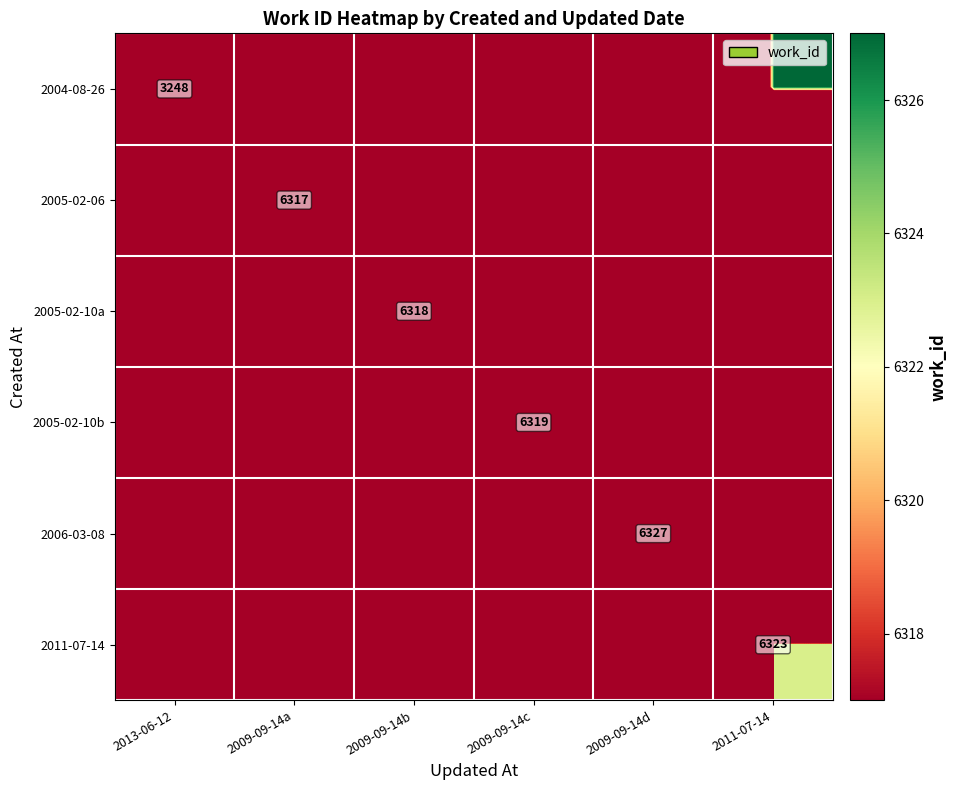

What is the smallest value displayed?

3248.0